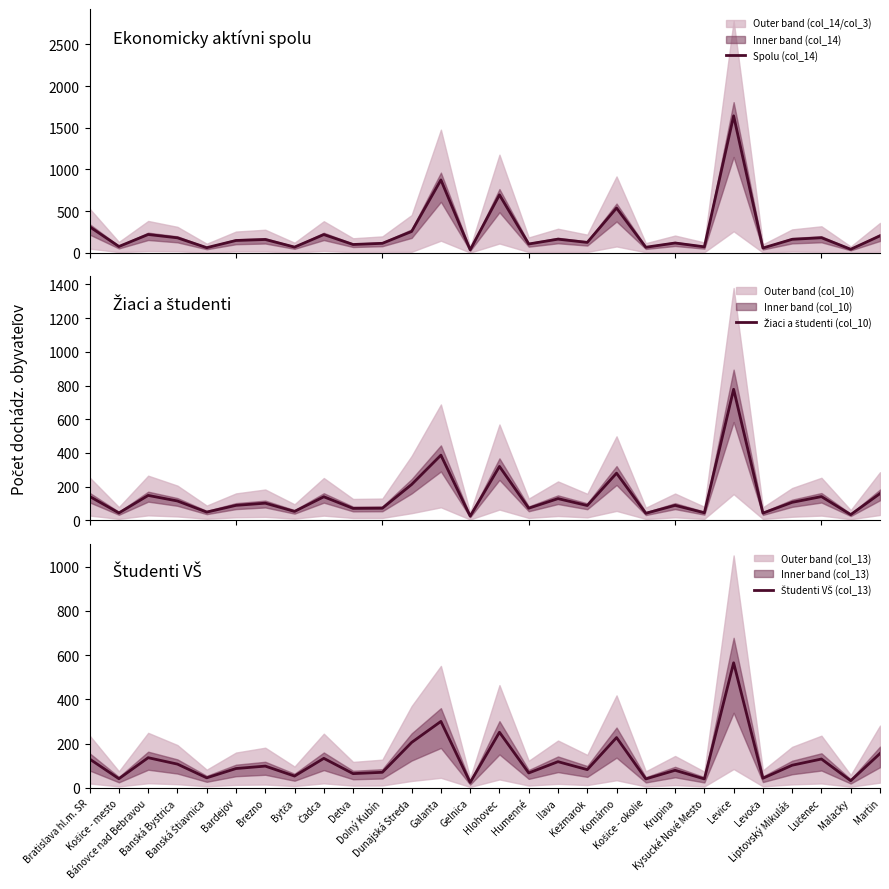

True or false: Študenti VŠ (col_13) has more than 1 interior local peaks.

True